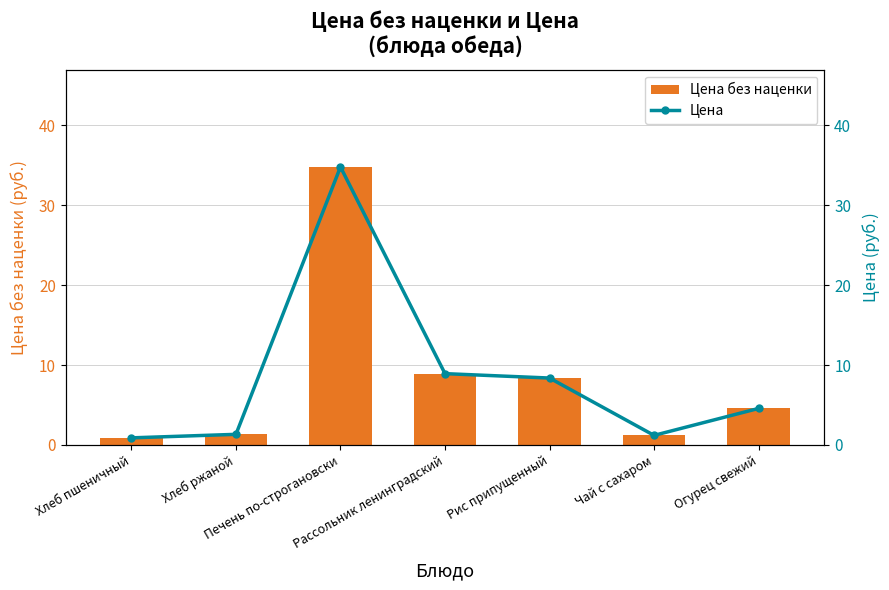

At how many categories does at least one series exceed 26?

1